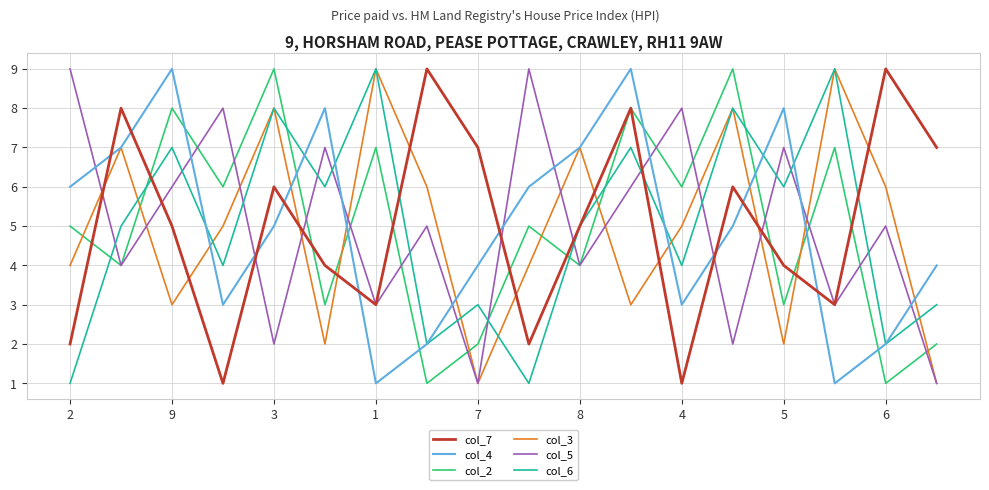

True or false: col_7 and col_6 cross at least once.

True